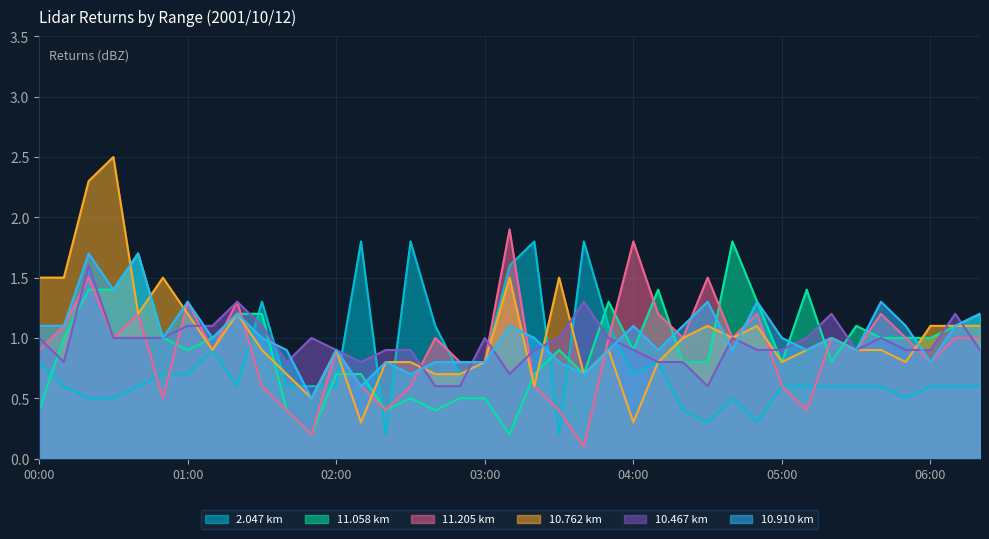

Which series has the largest range (max minus min)?

10.762 km